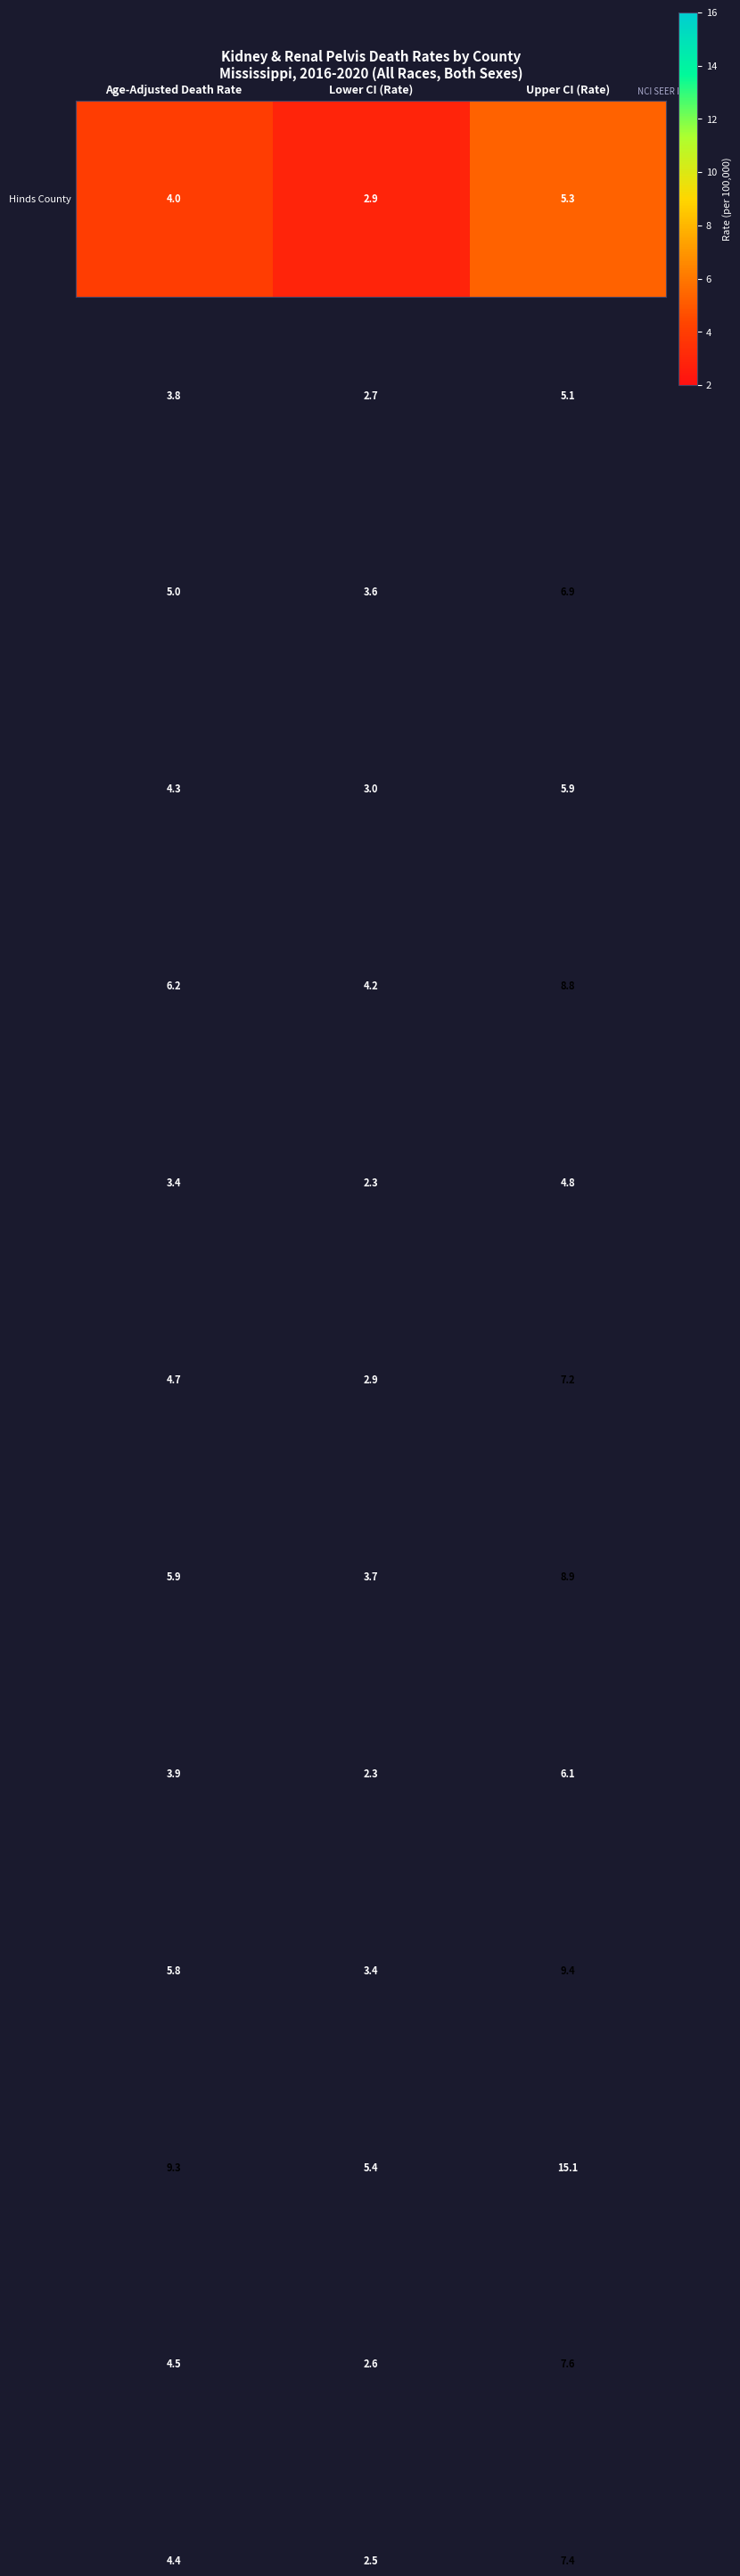

What is the total value across all series at Upper CI (Rate)?

98.5